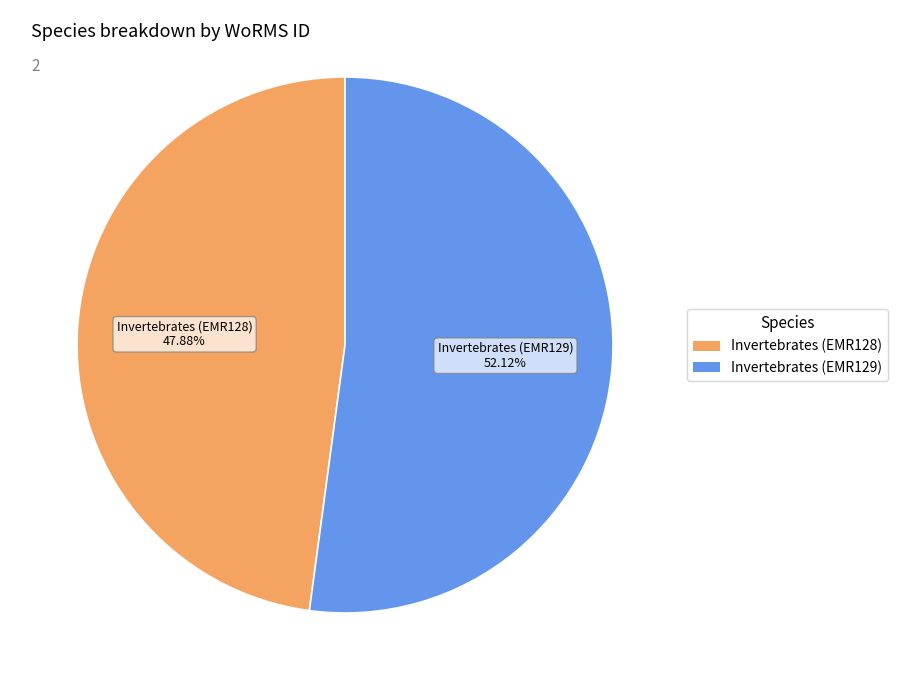

To the nearest percent, what is the combined percentage of Invertebrates (EMR128) and Invertebrates (EMR129)?

100%